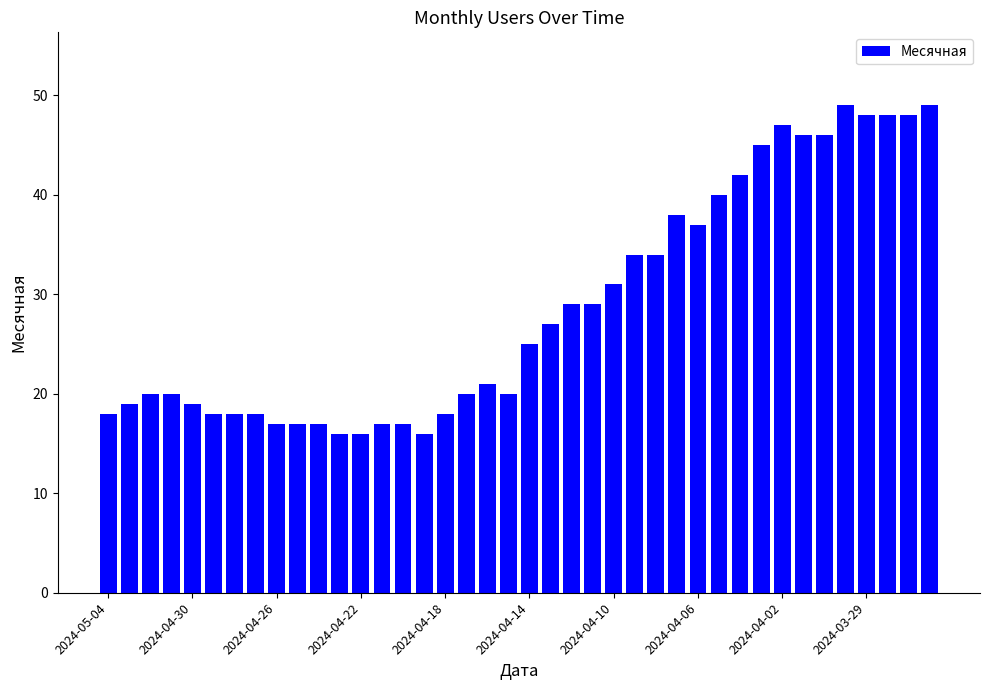

What is the sum of all values?

1154